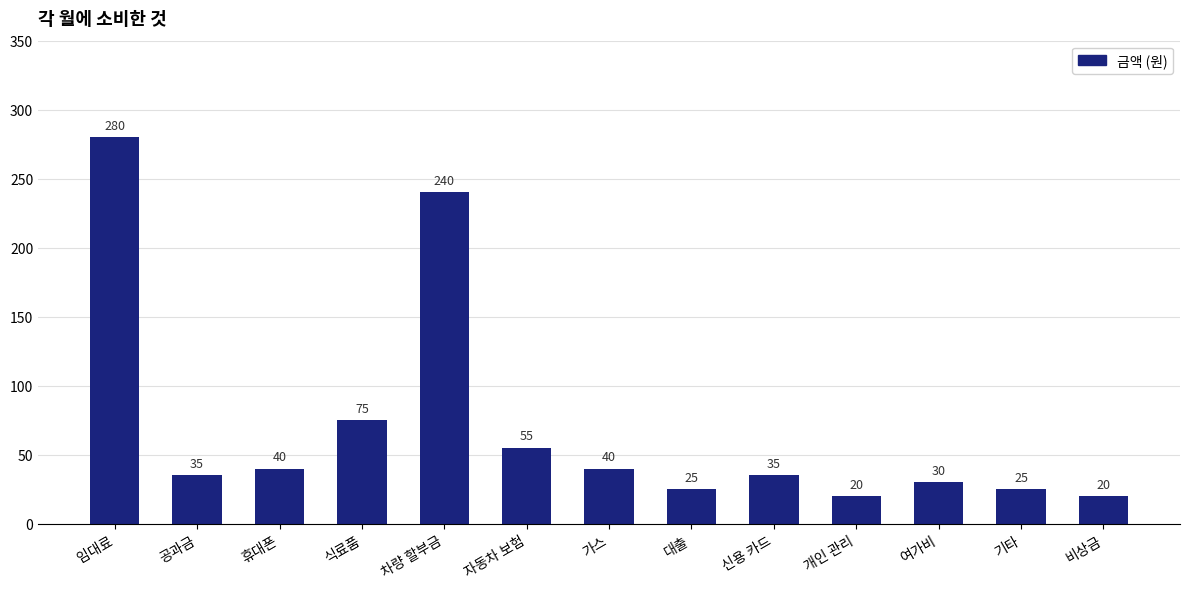

Which has a higher value, 공과금 or 개인 관리?

공과금